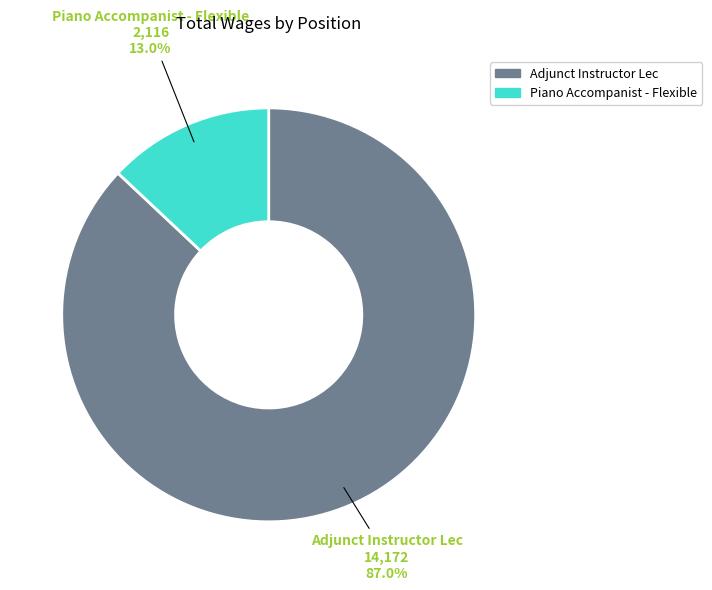

Which has a higher value, Adjunct Instructor Lec or Piano Accompanist - Flexible?

Adjunct Instructor Lec